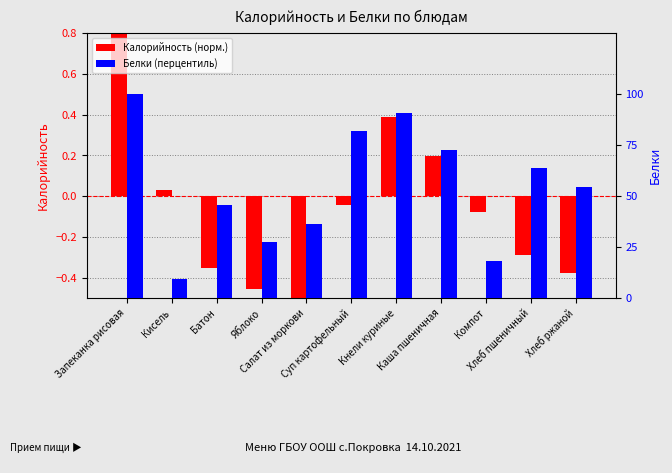

The Калорийность (норм.) series shows -0.1 at Яблоко. True or false?

False